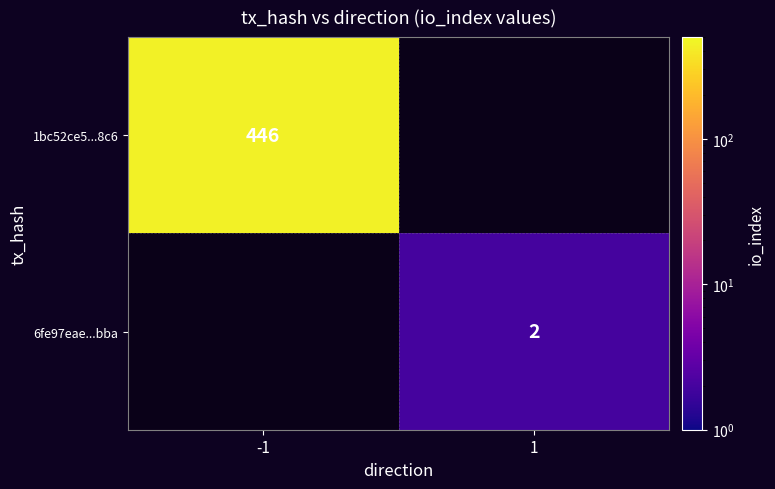

Is the value of 6fe97eae...bba at 1 greater than the value of 1bc52ce5...8c6 at -1?

No